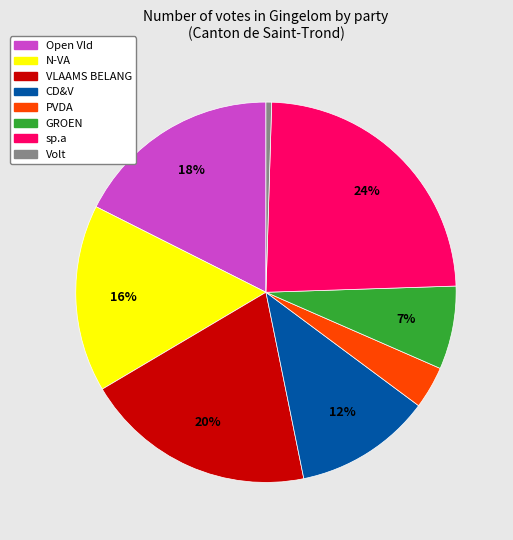

Rank the categories by value from lowest to highest.

Volt, PVDA, GROEN, CD&V, N-VA, Open Vld, VLAAMS BELANG, sp.a